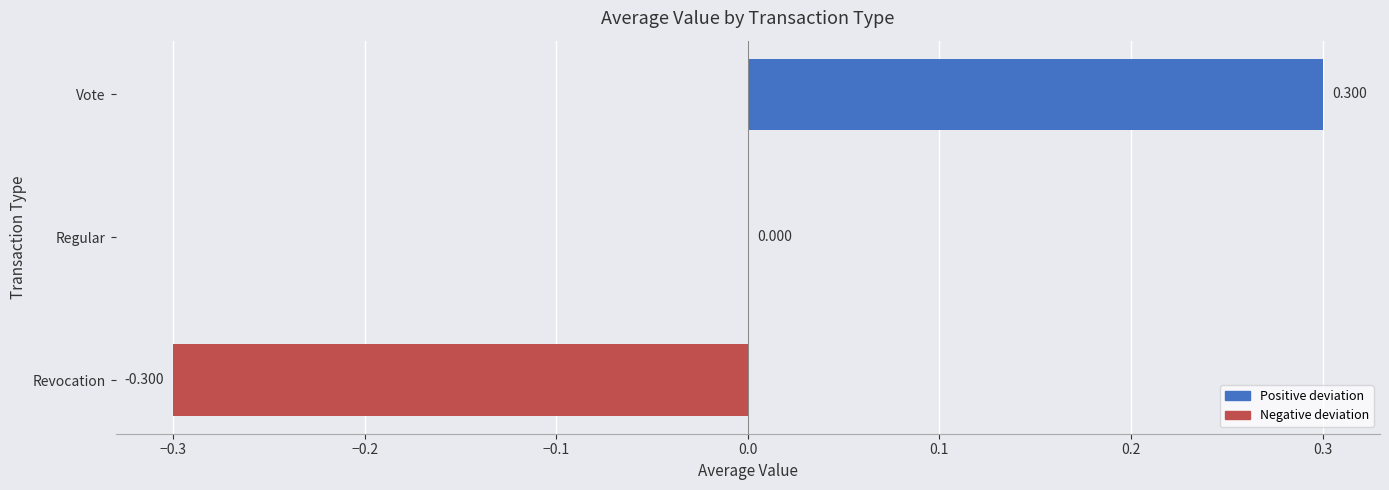

What is the greatest value displayed?

0.3